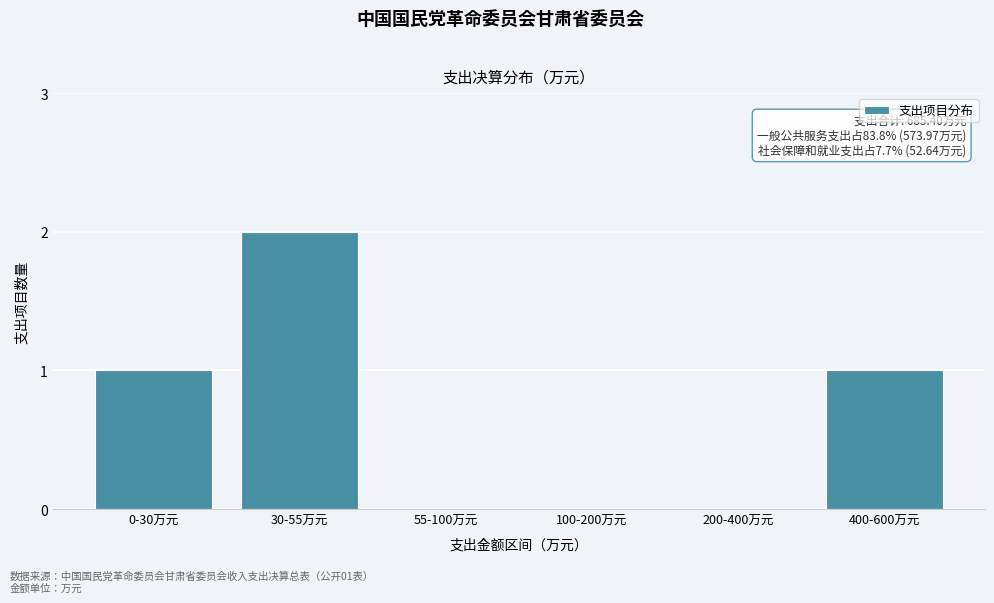

Reading right to left, extract all data points from this chart.

400-600万元=1	200-400万元=0	100-200万元=0	55-100万元=0	30-55万元=2	0-30万元=1